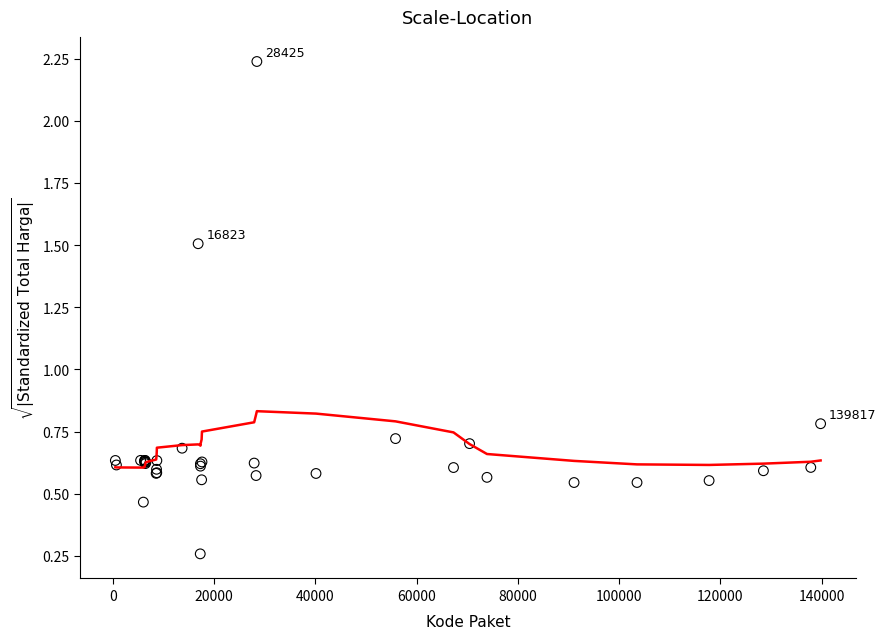

What Y value in the scatter plot is closest to 1?

0.8